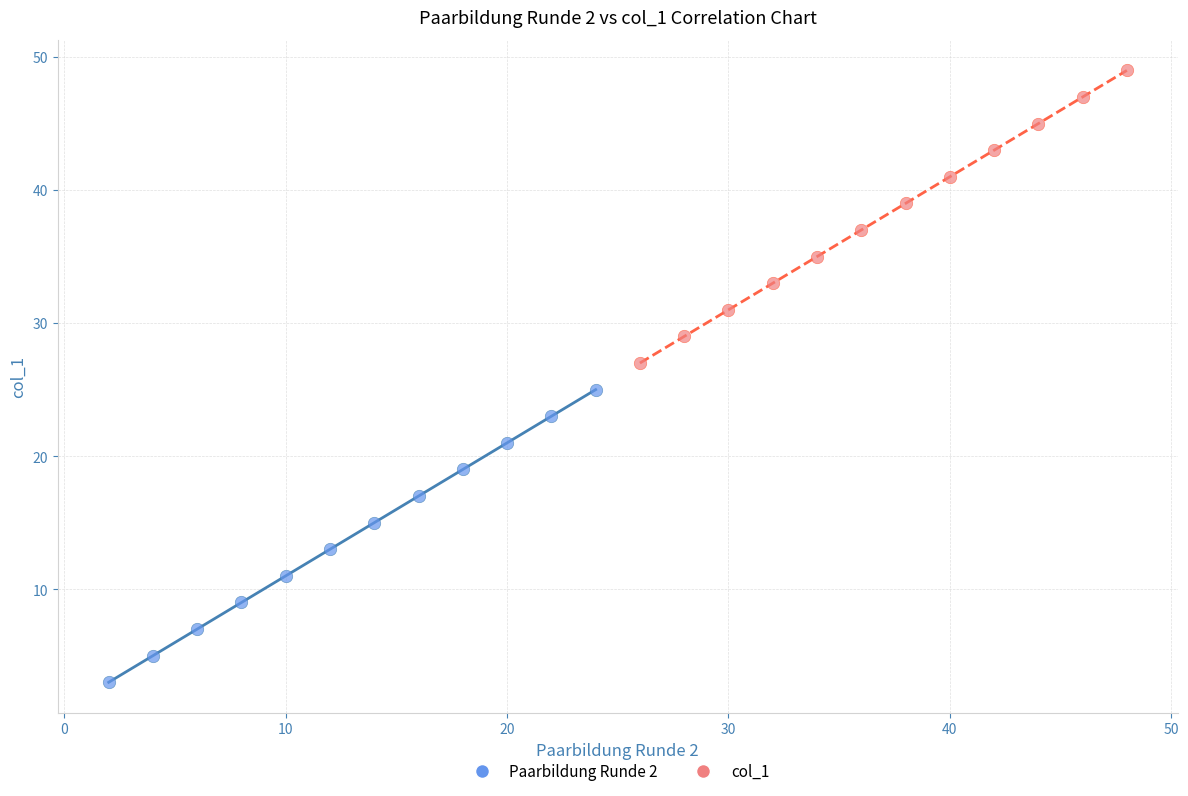

Which series reaches the maximum Y coordinate?

col_1